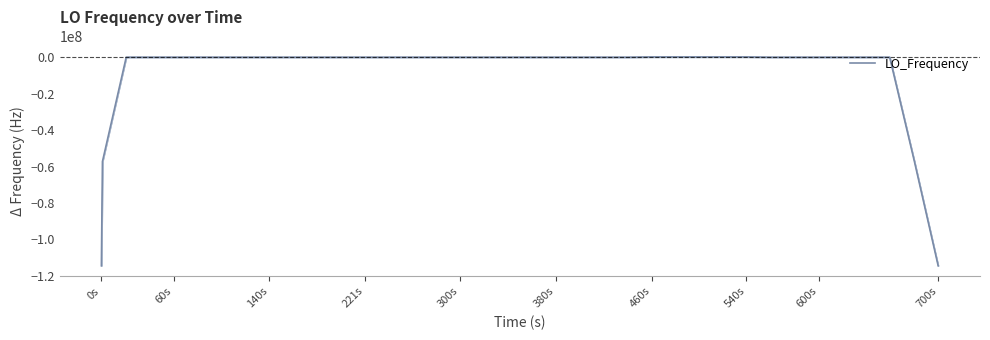

What is the difference between the maximum and minimum values?

114545946.2